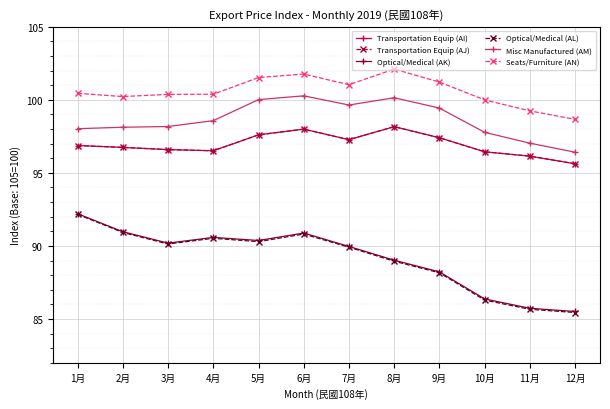

What is the sum of all Seats/Furniture (AN) values?

1206.9